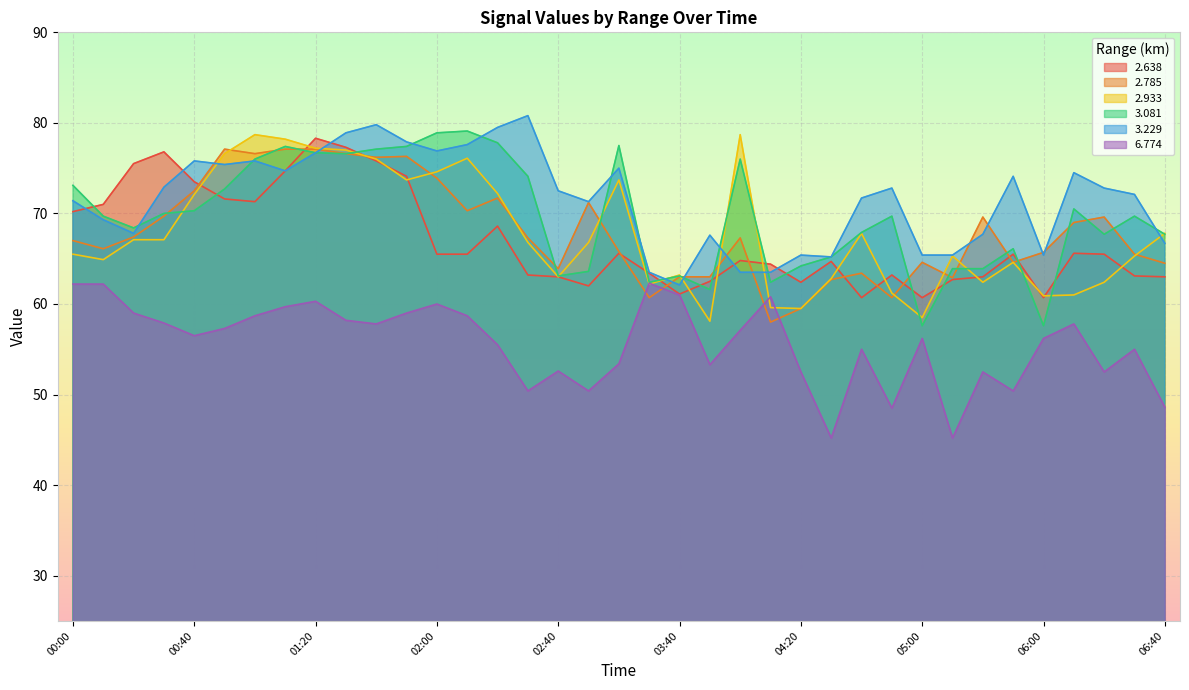

What is the spread (max minus min) of values at 02:40?

19.9